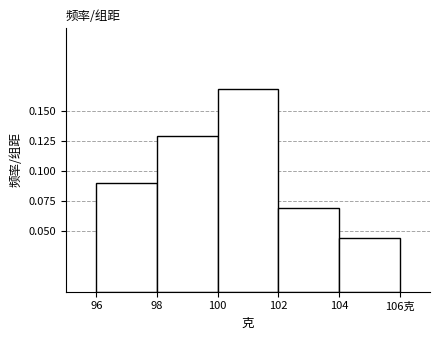

At which category does the chart reach its minimum across all series?

104